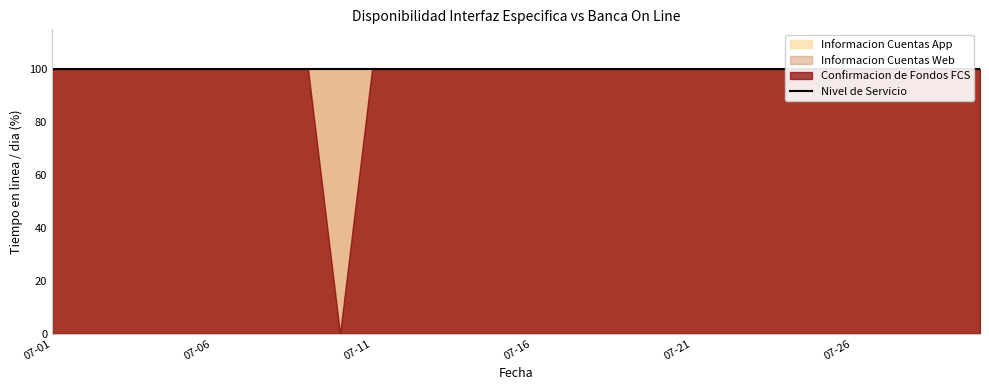

Rank the series at 2022-07-08 from highest to lowest value.

Confirmacion de Fondos FCS, Informacion Cuentas Web, Informacion Cuentas App